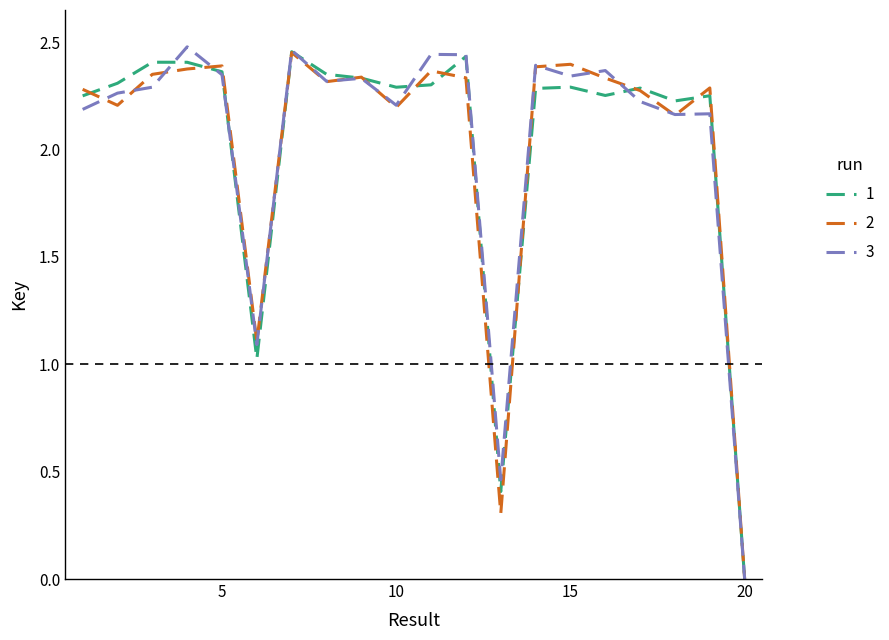

Which series has the largest range (max minus min)?

3